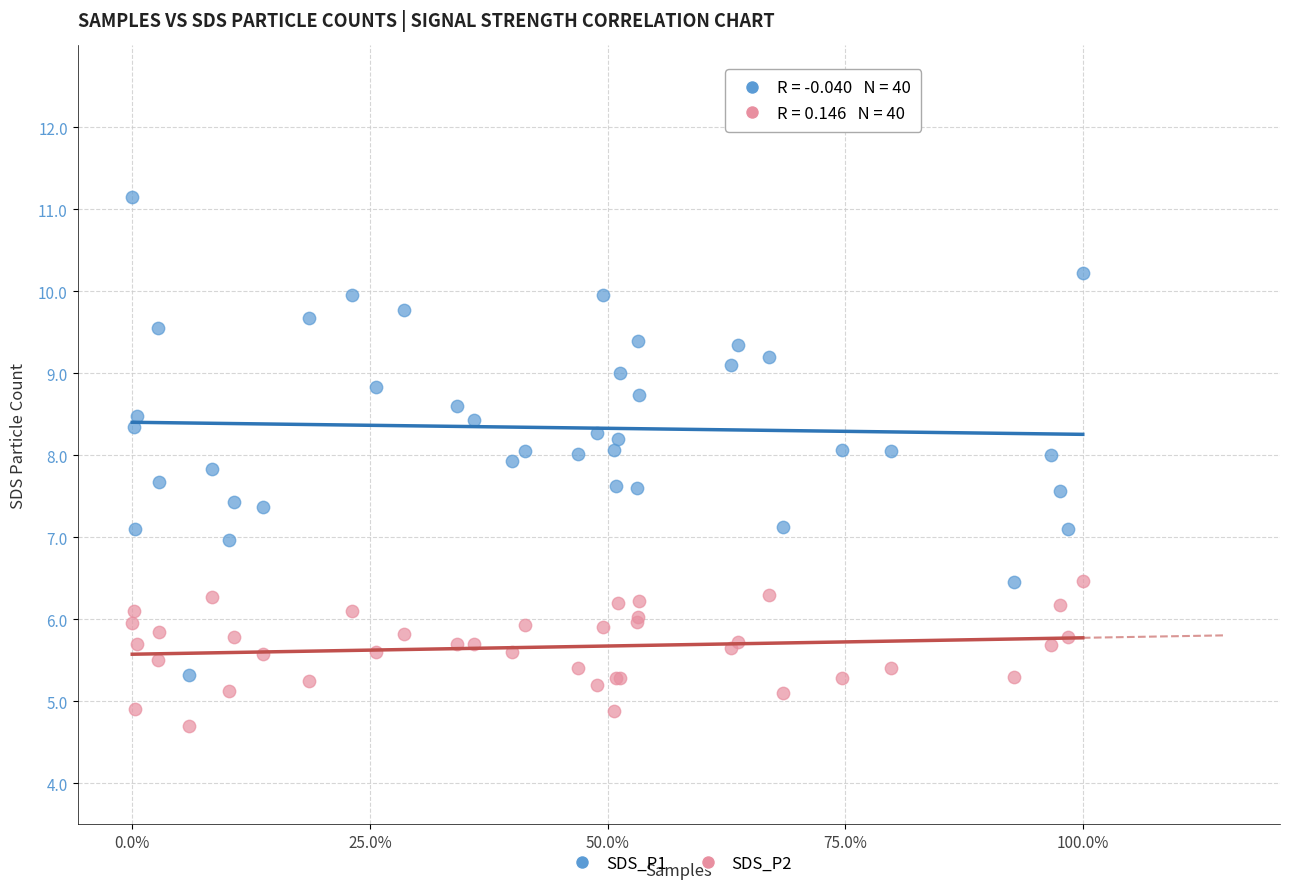

Which series has the largest Y range (max minus min)?

SDS_P1